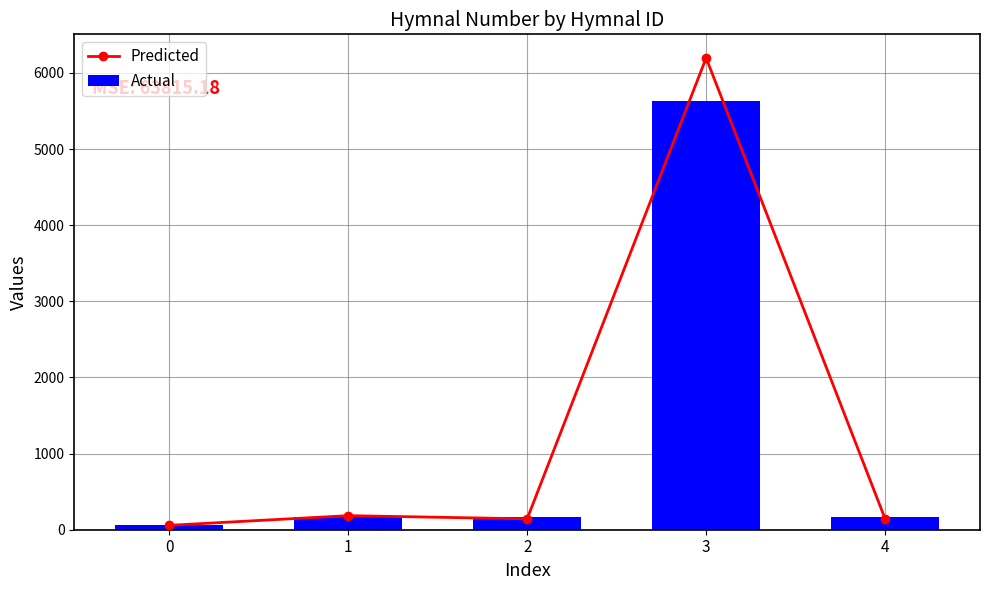

At which category is the sum across all series the highest?

3